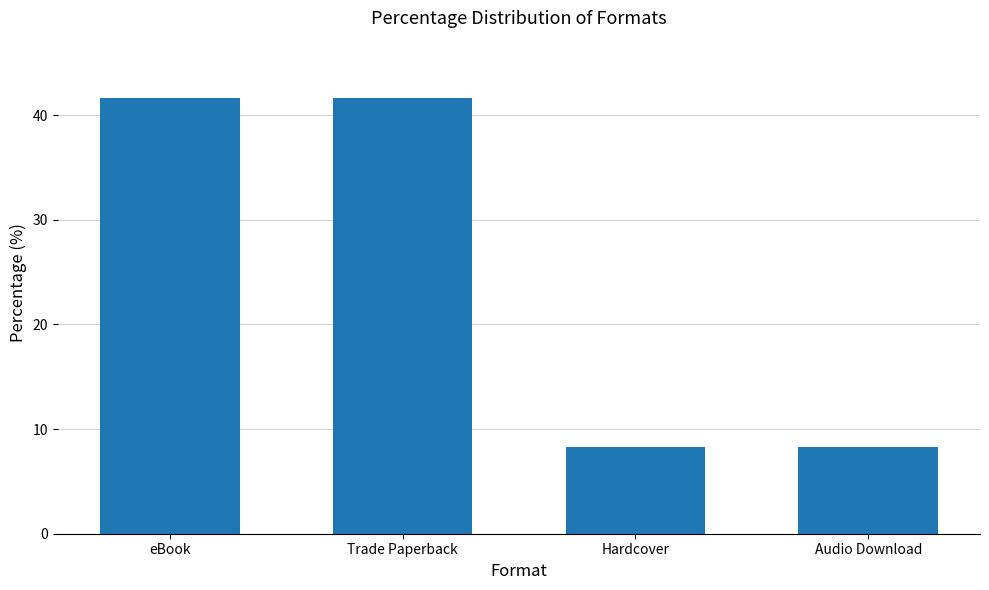

The chart shows a value of 8.3 at Audio Download. True or false?

True